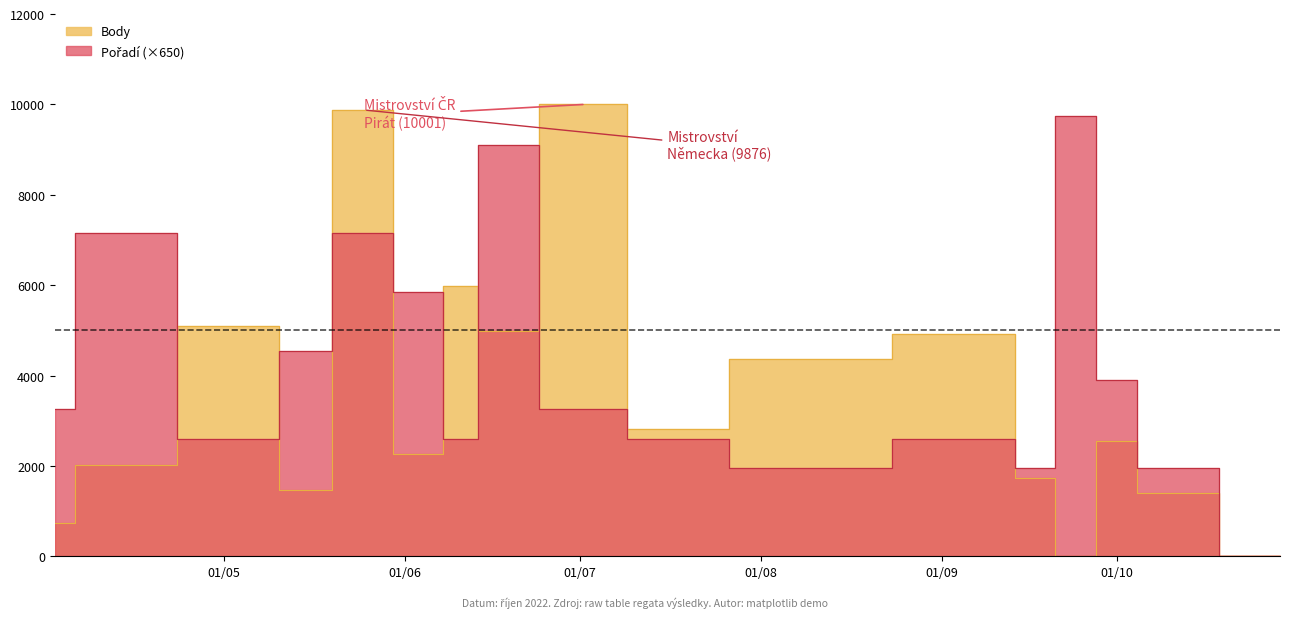

Rank the series by their maximum value, from highest to lowest.

Body, Pořadí